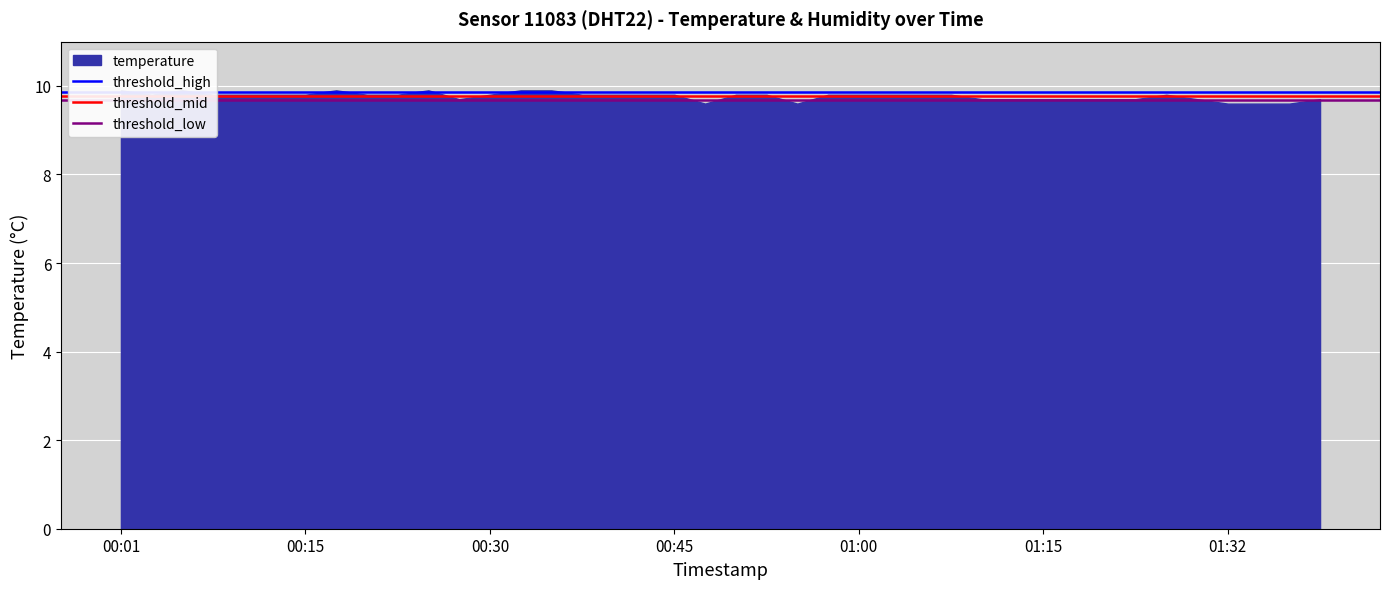

Rank the series by their average value, from lowest to highest.

threshold_low, threshold_mid, threshold_high